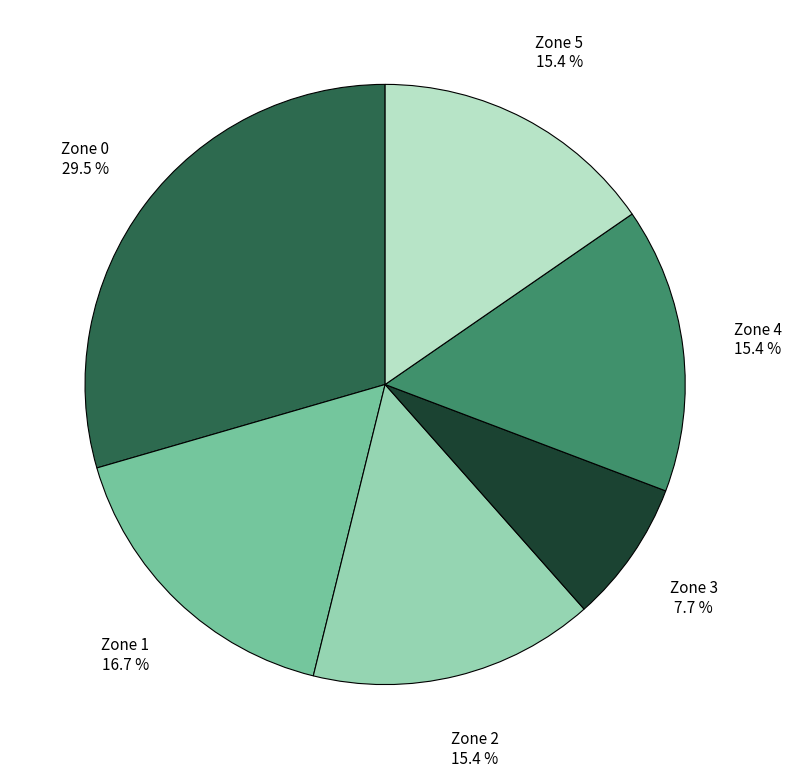

Which has a higher value, Zone 1 or Zone 3?

Zone 1